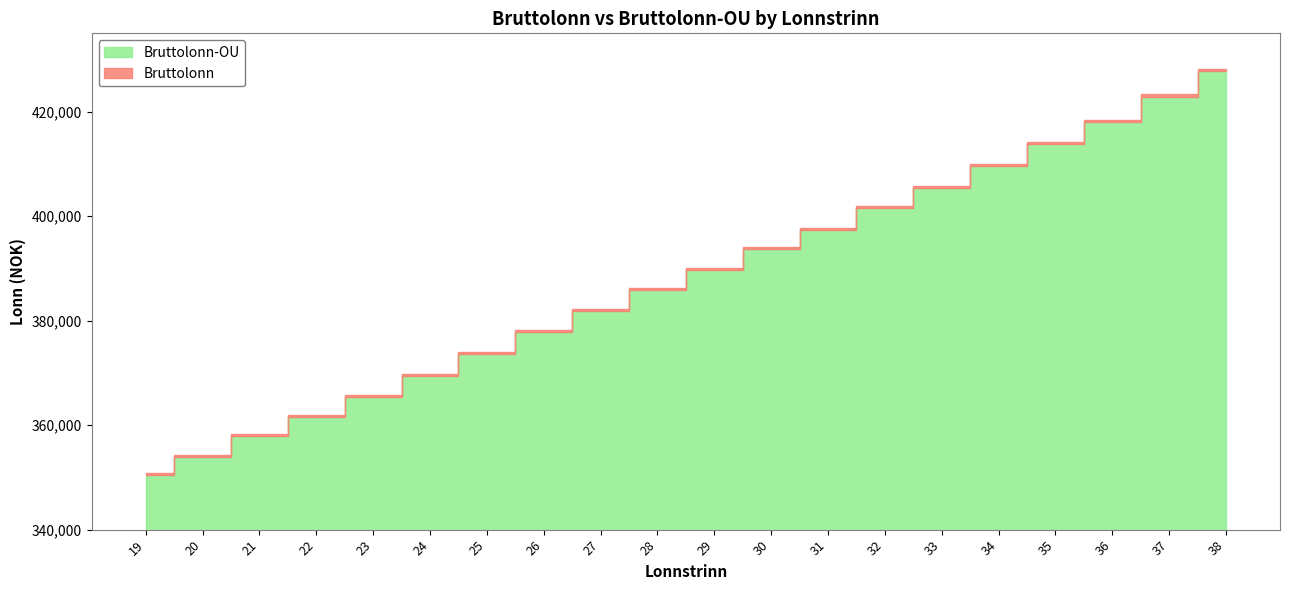

True or false: Bruttolonn_OU and Bruttolonn intersect in this chart.

False